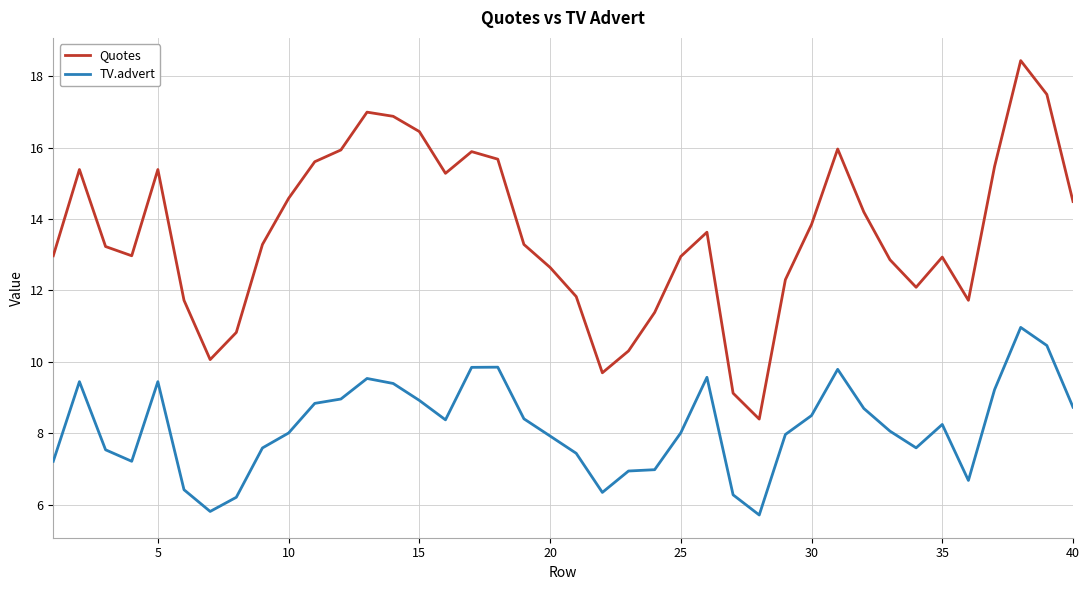

Which series has the largest range (max minus min)?

Quotes